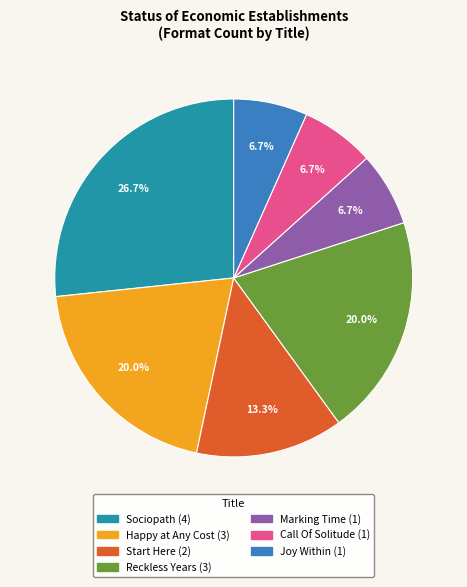

To the nearest percent, what portion does Reckless Years represent?

20%